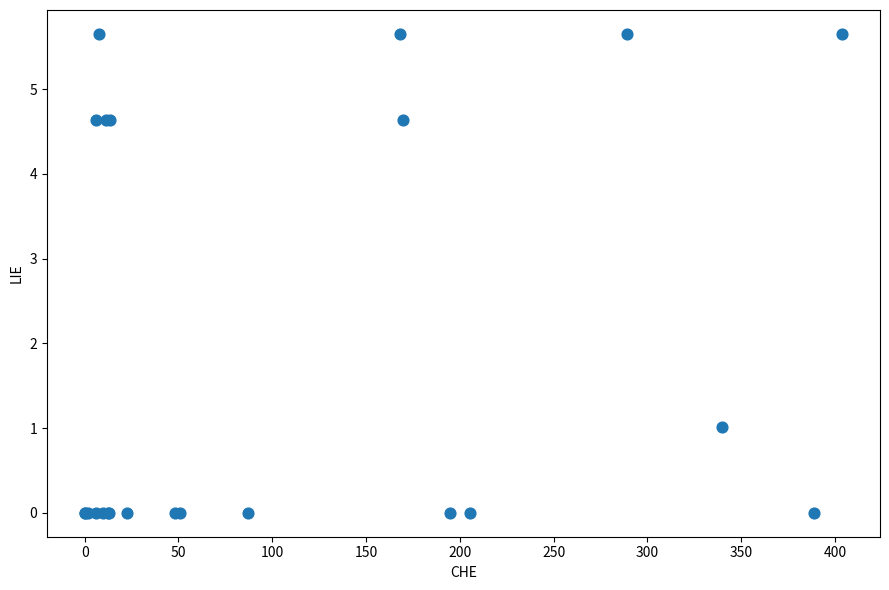

What Y value in the scatter plot is closest to 2?

1.0